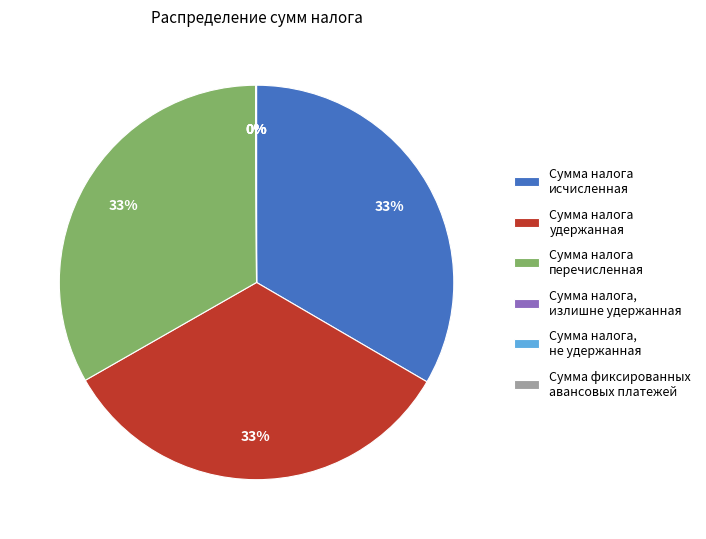

The Сумма налога удержанная slice represents 20% of the pie. True or false?

False